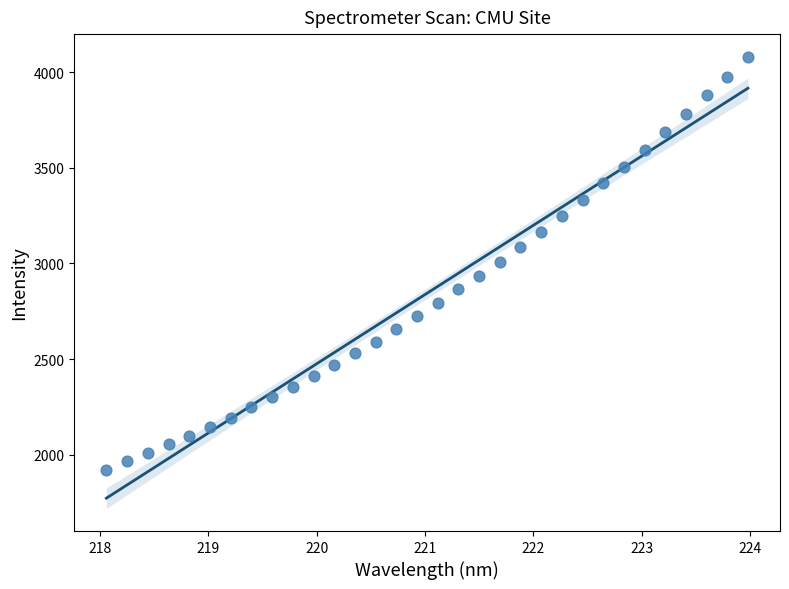

What is the range of Y values (max minus min)?

2157.3